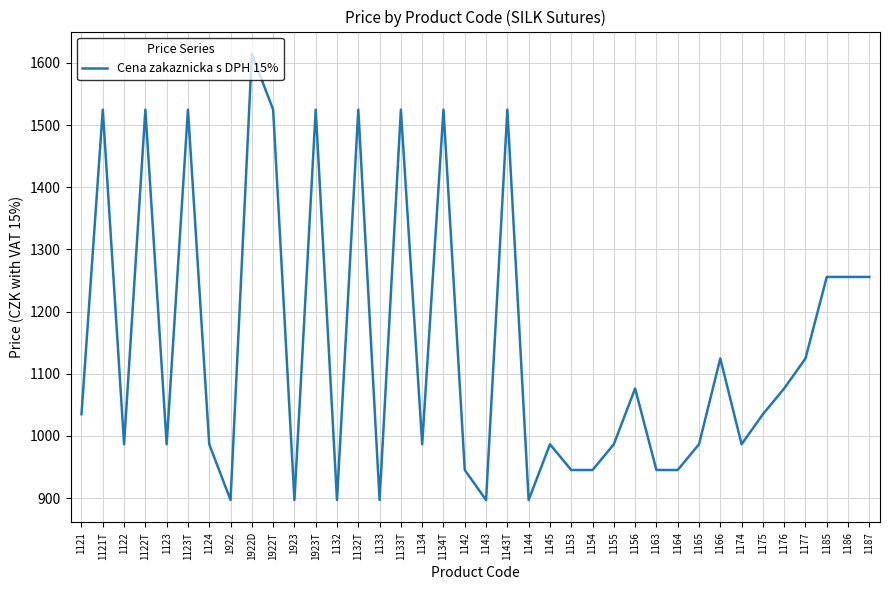

True or false: the data shows 1524.9 at 1923T.

True